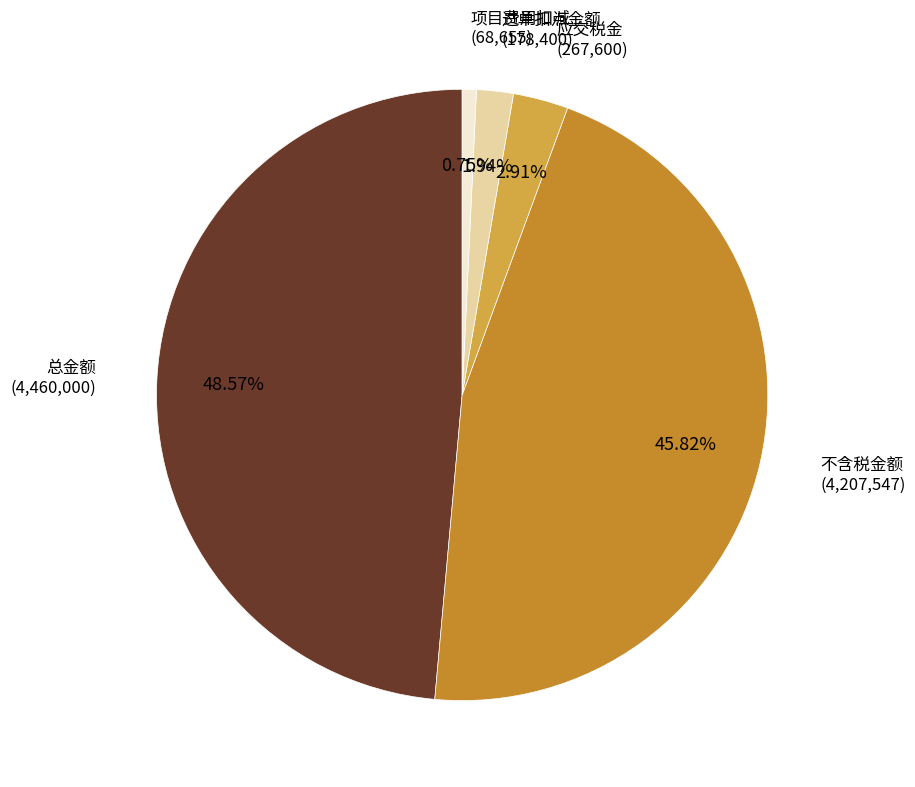

Is there any slice that represents more than half of the pie?

No